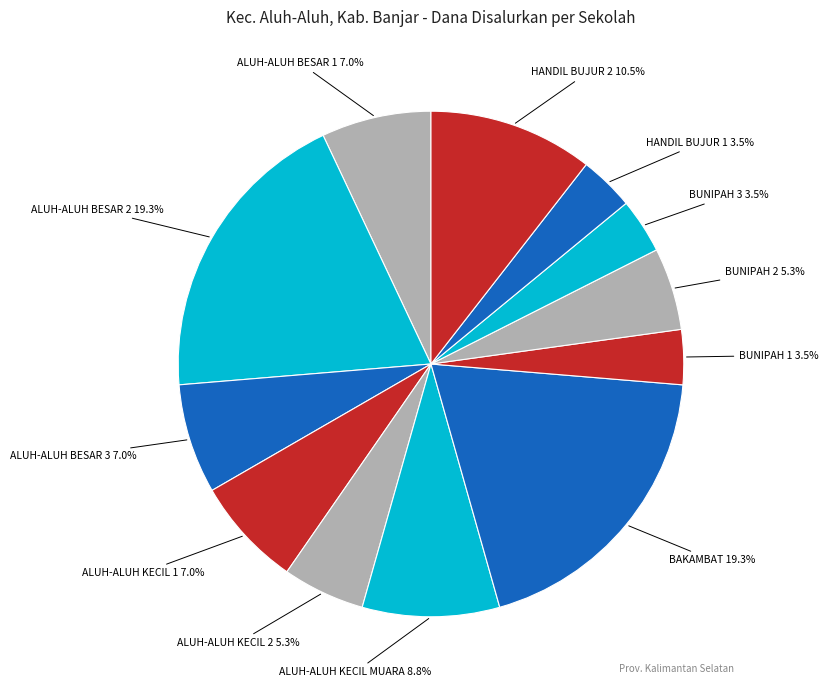

What is the ratio of the value at ALUH-ALUH KECIL MUARA to the value at BUNIPAH 2?

1.7